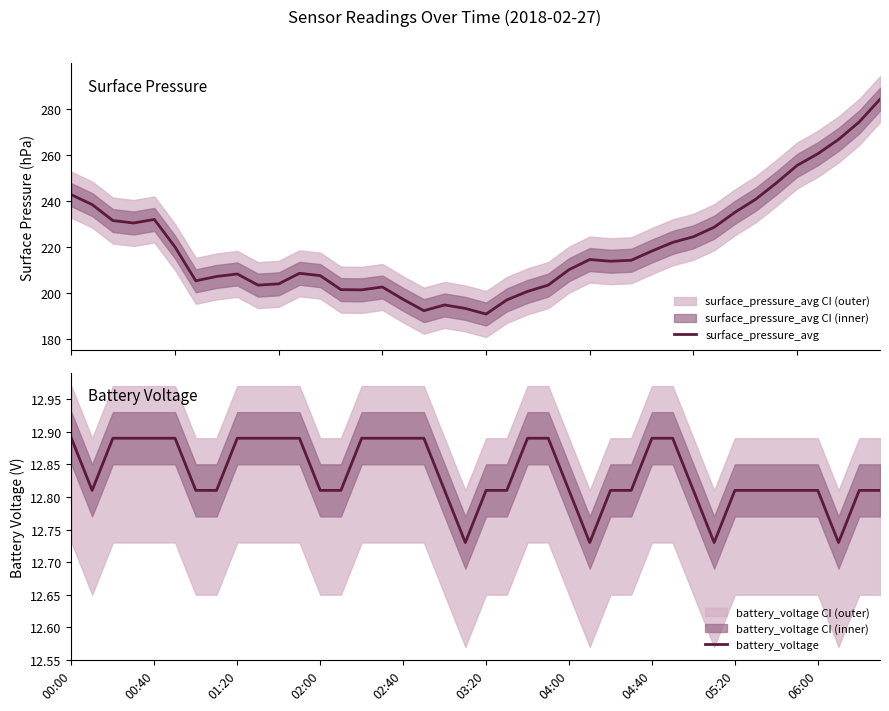

Between 25 and 38, which series saw the biggest shift?

surface_pressure_avg